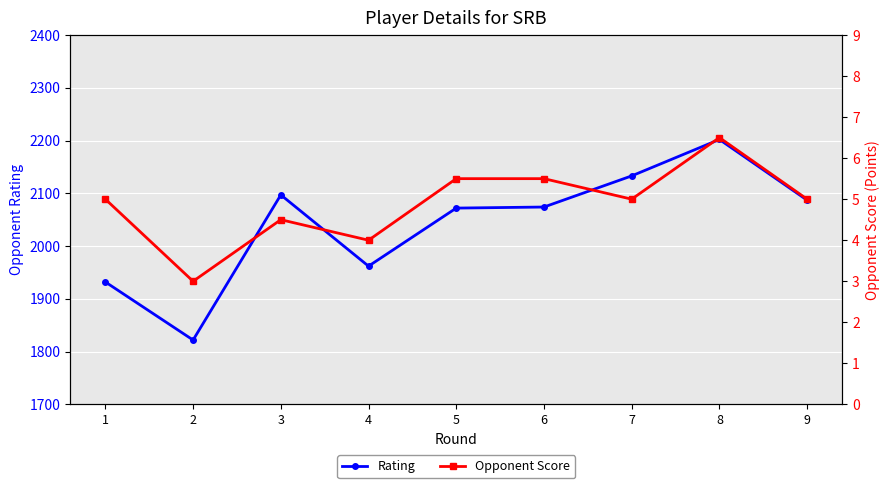

Which label corresponds to the smallest value in the chart?

2